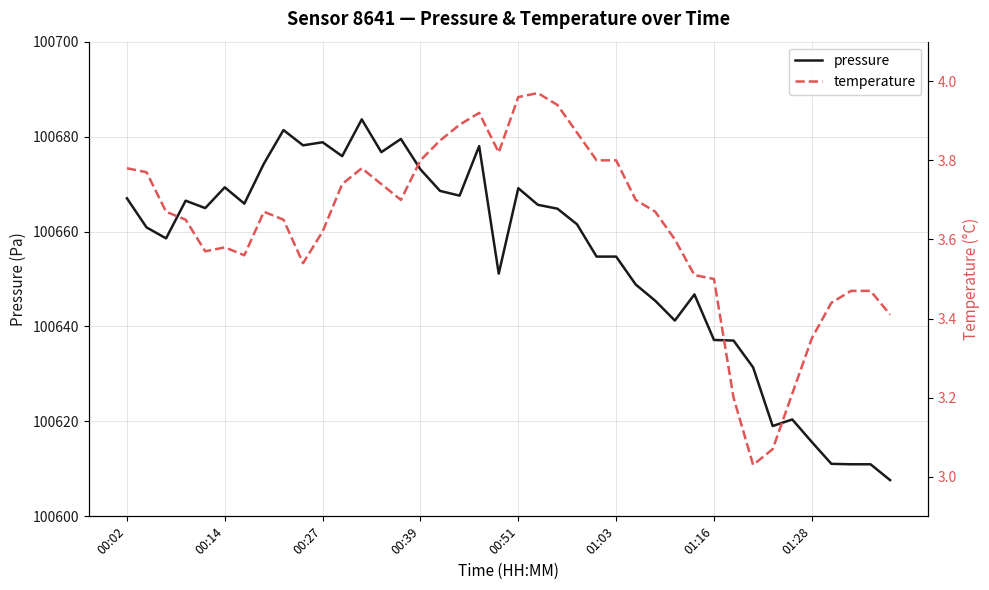

Which series has the largest total across all categories?

pressure